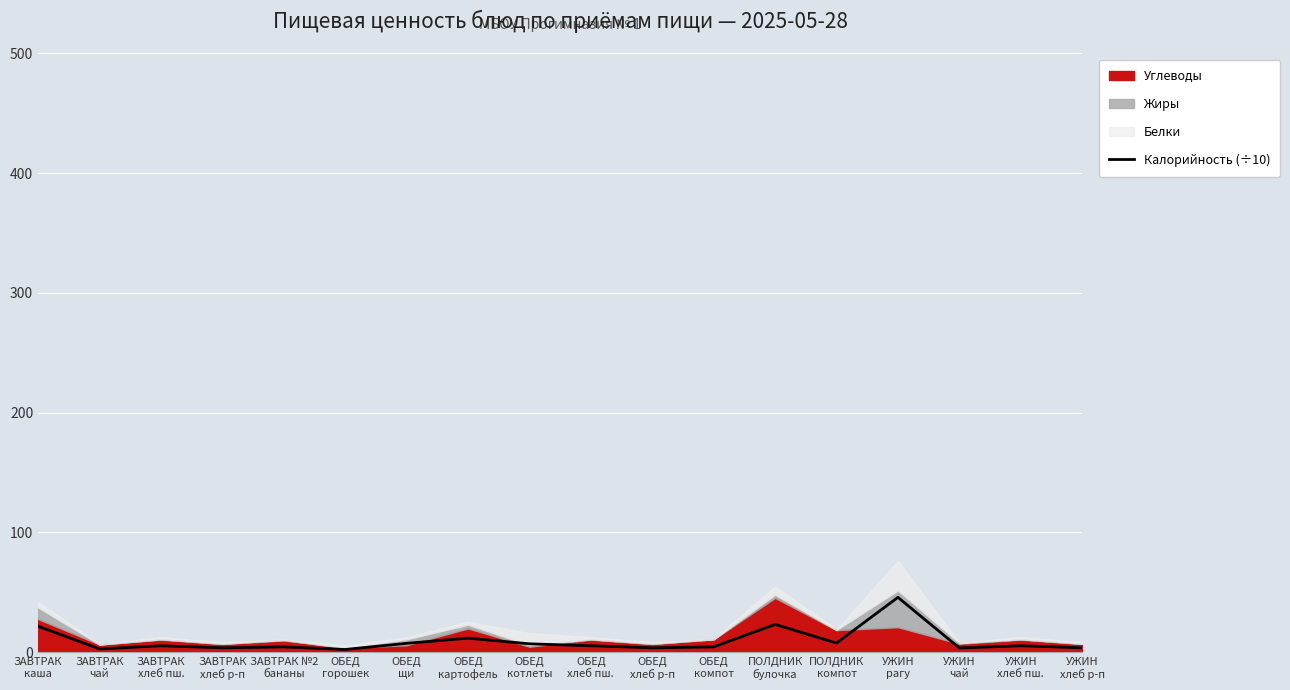

What is the value of the 2nd point from the left?

2.6